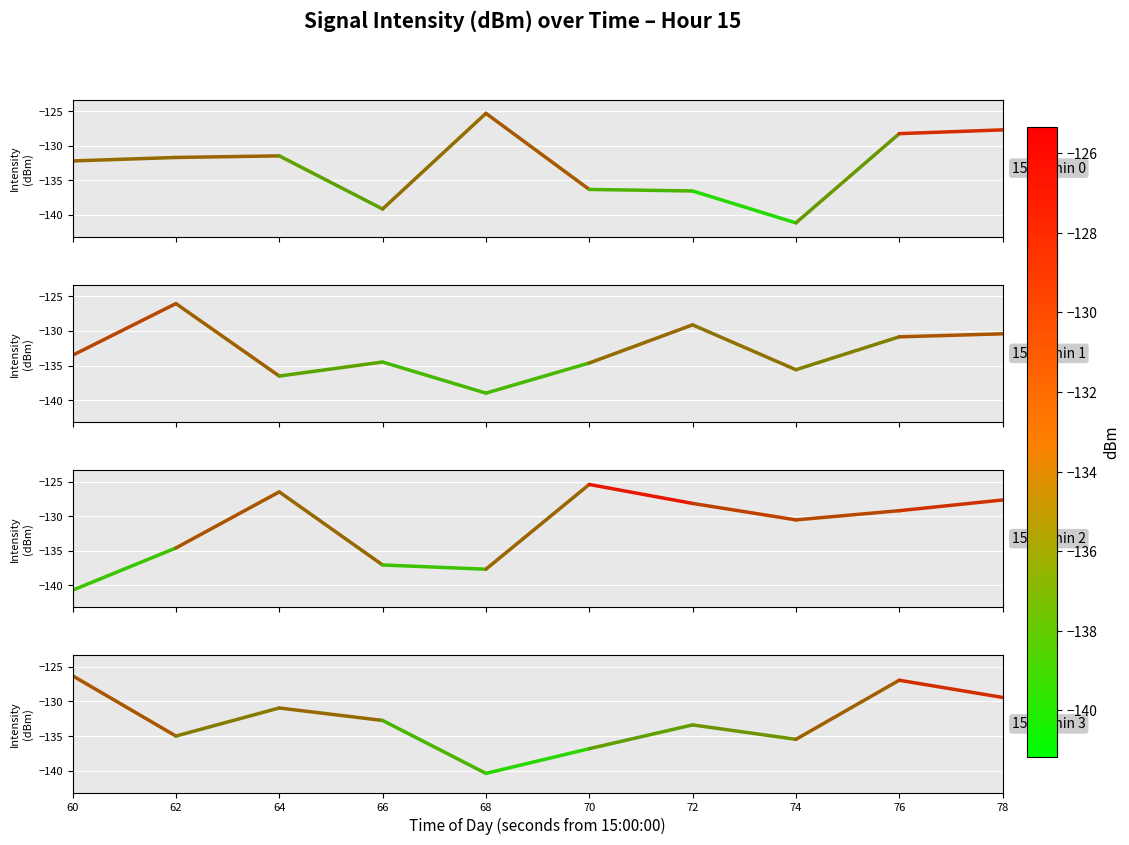

Which series changed the most between 60 and 62?

15:03 min 3